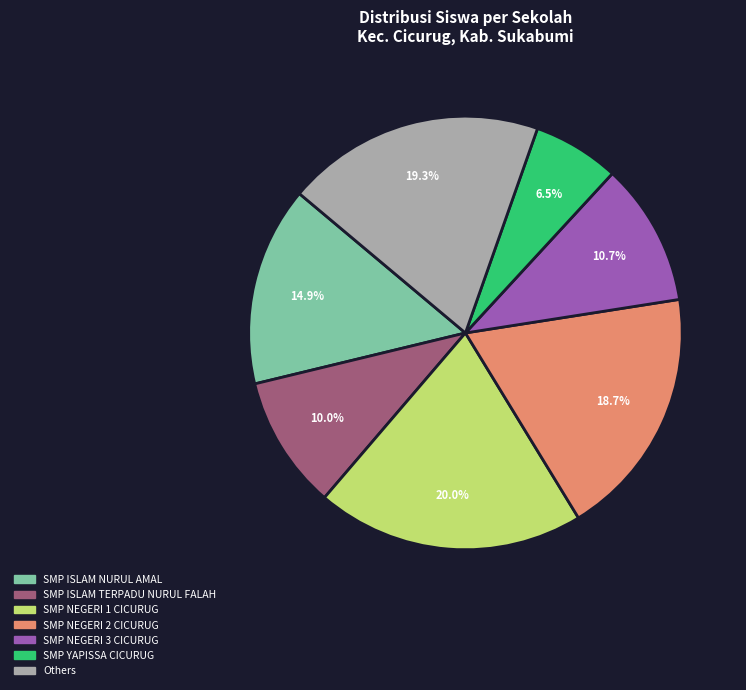

Does any single category account for the majority?

No